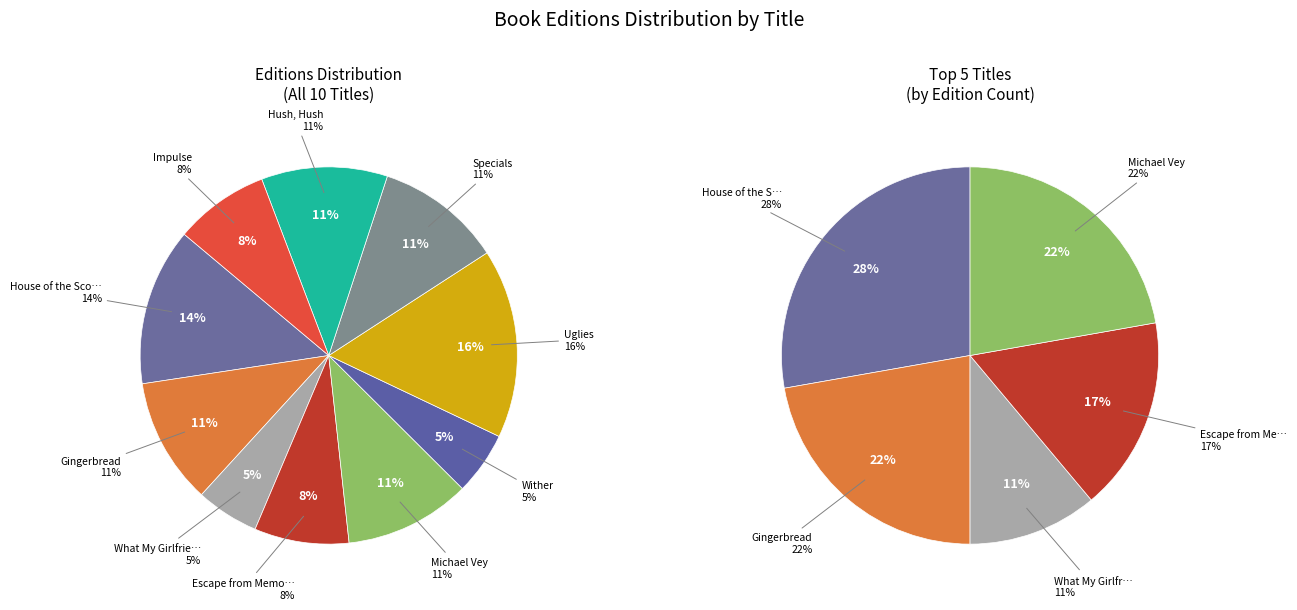

True or false: House of the Scorpion accounts for 14% of the total.

True